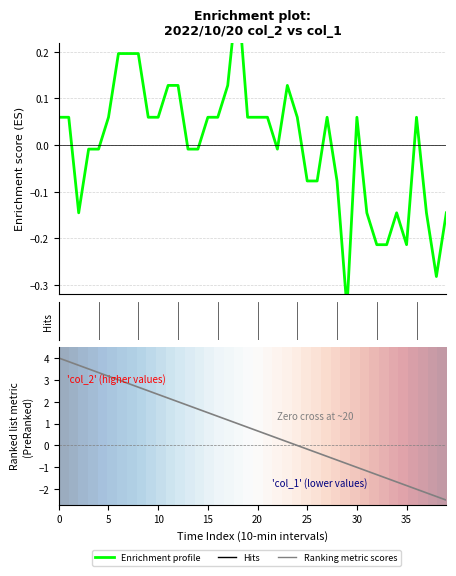

Which series has the largest range (max minus min)?

Ranking metric scores